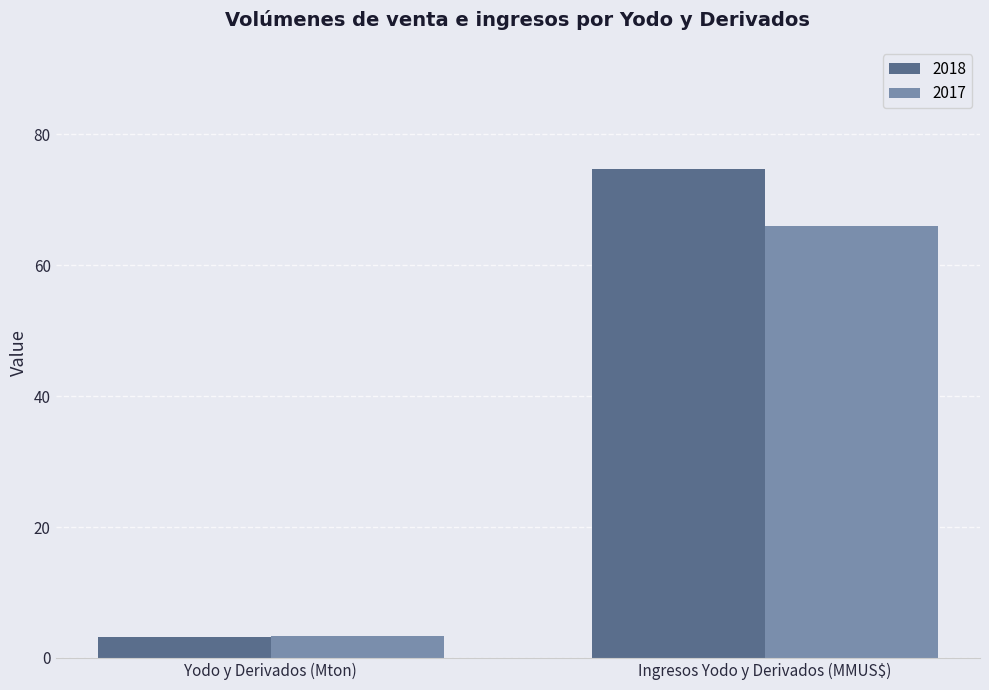

What is the label of the 2nd bar from the left?

Ingresos Yodo y Derivados (MMUS$)